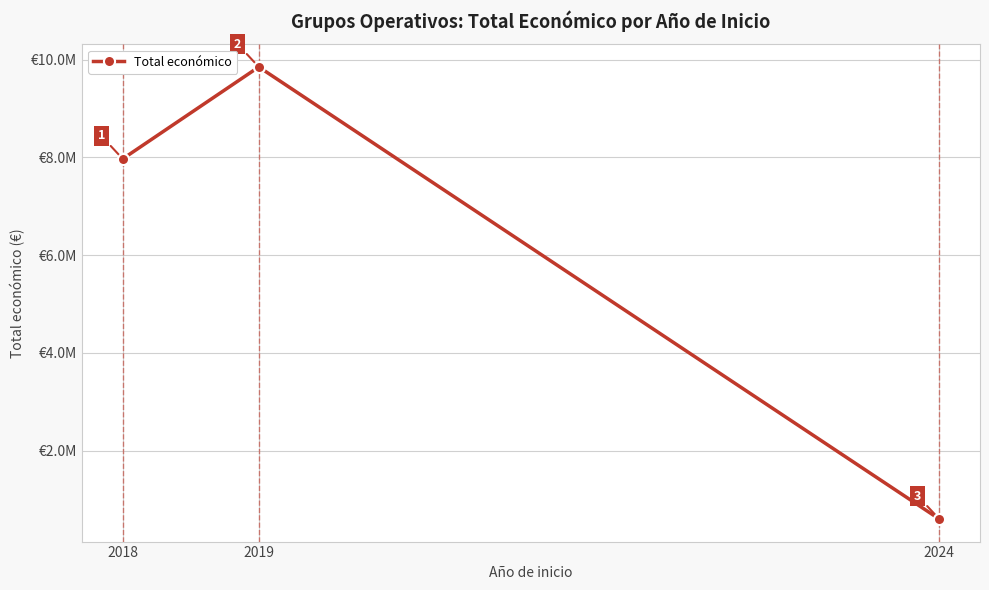

At which label does the data first exceed 7967413?

2019